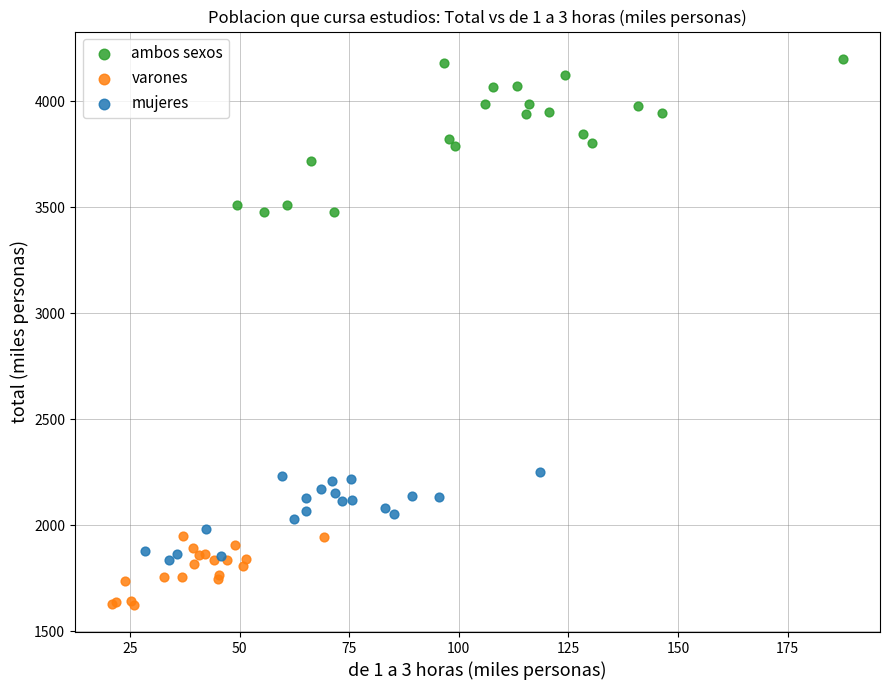

Which series reaches the minimum Y coordinate?

varones